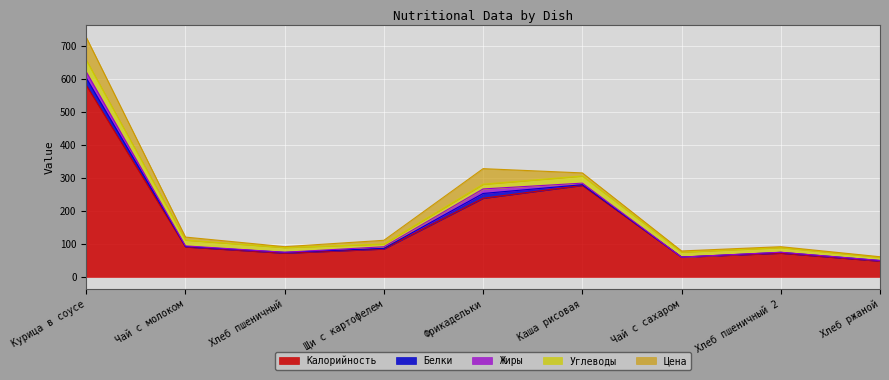

True or false: Калорийность and Жиры cross at least once.

False